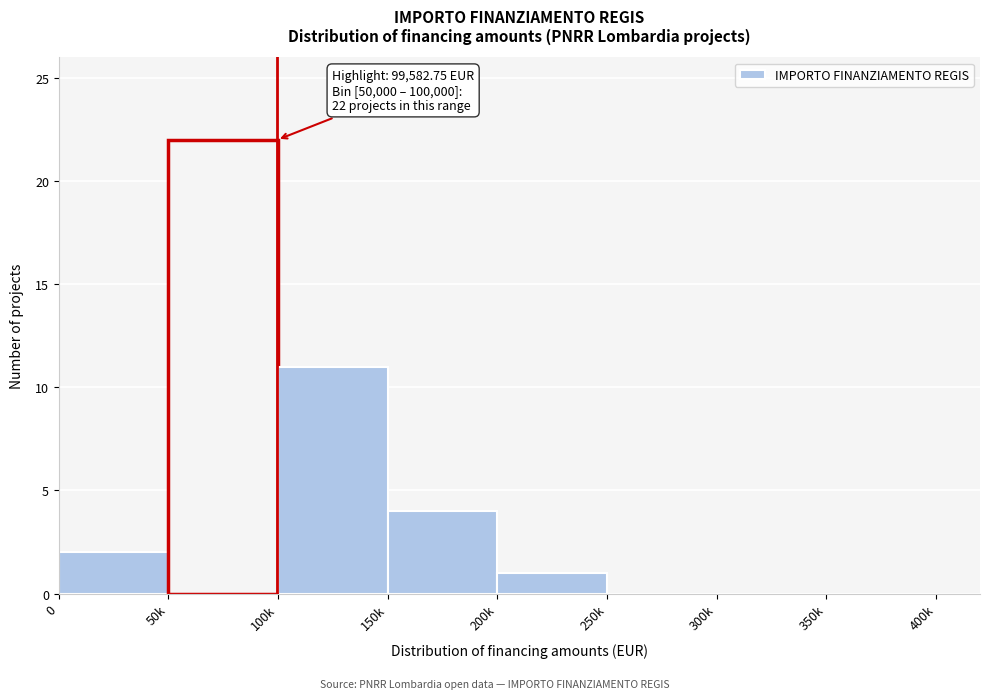

Reading left to right, what are all the values shown in this chart?

0=2	50k=22	100k=11	150k=4	200k=1	250k=0	300k=0	350k=0